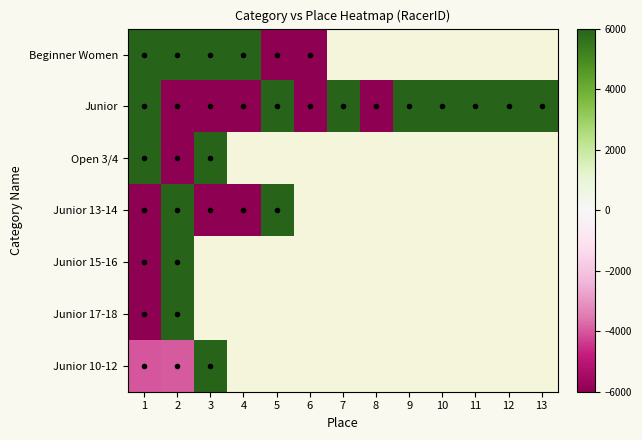

Is it true that Junior equals -46766.3 at 8?

True